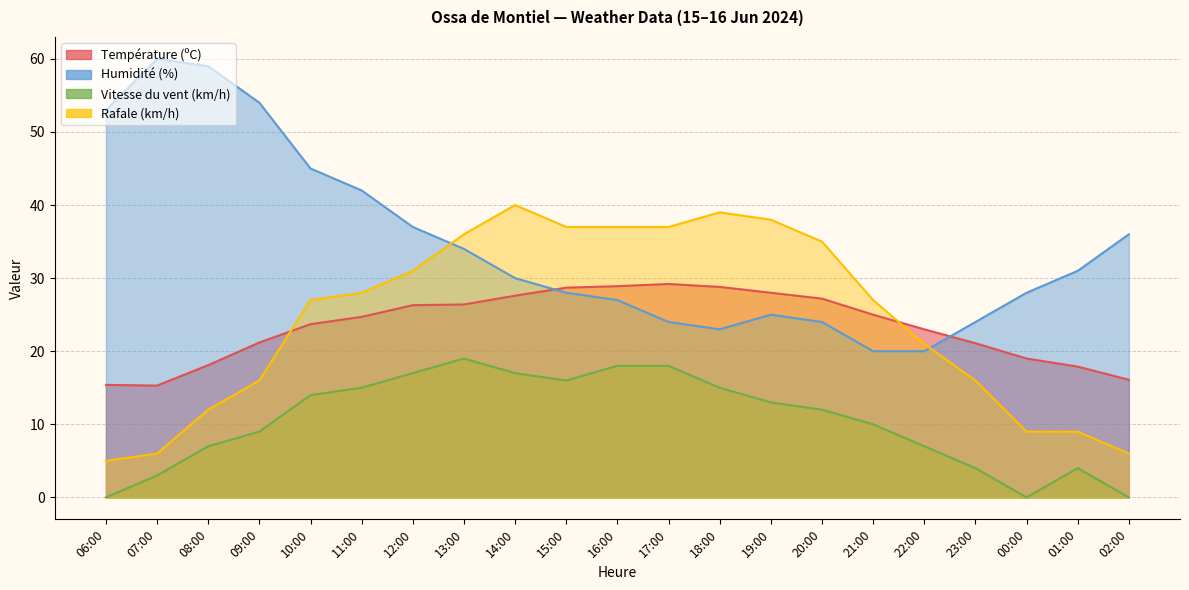

The value of Humidité (%) at 14:00 is 30.0. True or false?

True